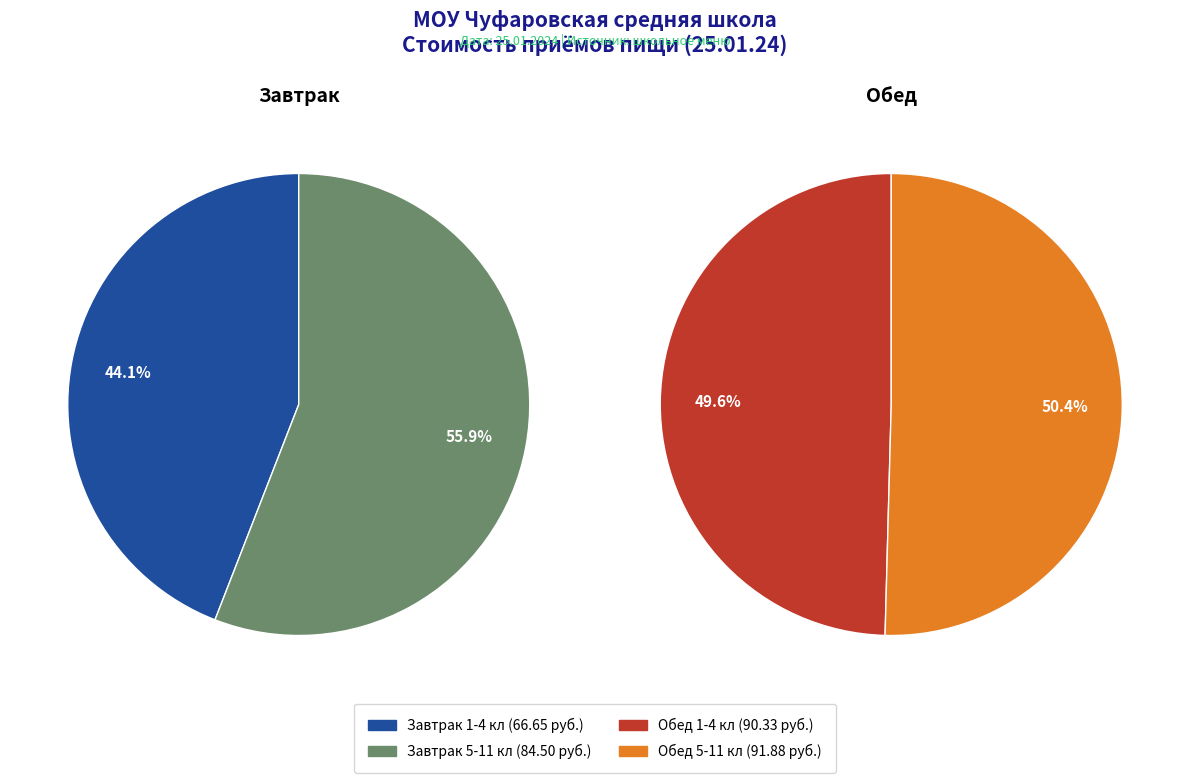

Is the sum of Завтрак 1-4 кл and Завтрак 5-11 кл greater than half?

No